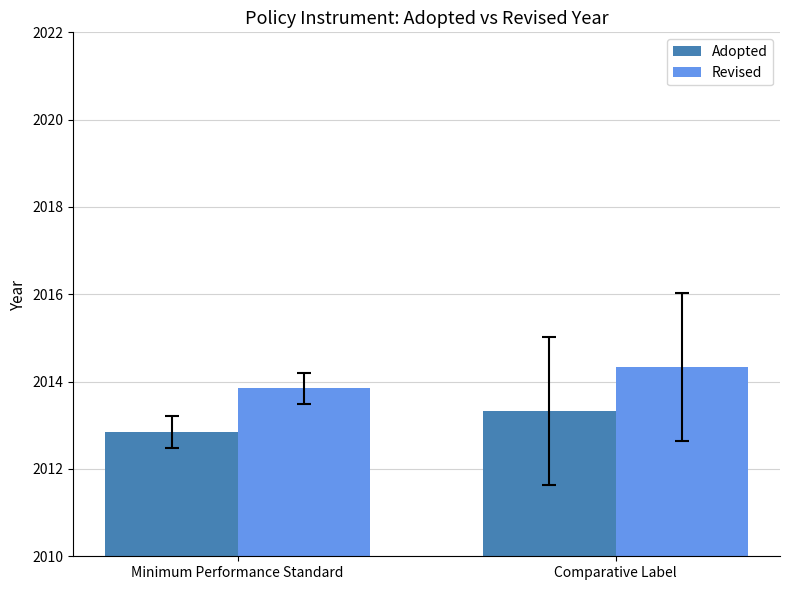

What is the difference between the highest and lowest values at Comparative Label?

1.0